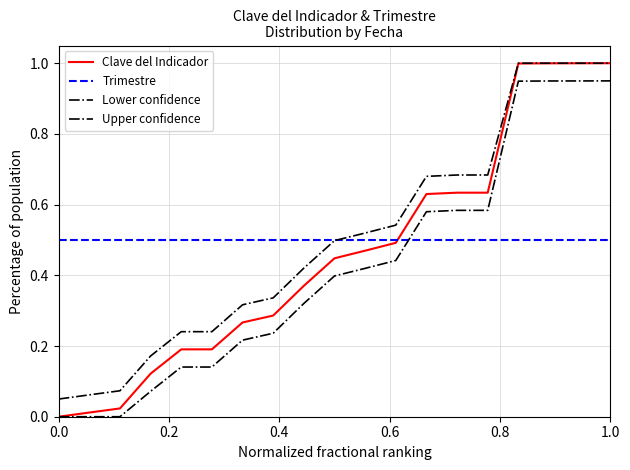

Which series has the largest range (max minus min)?

Clave del Indicador